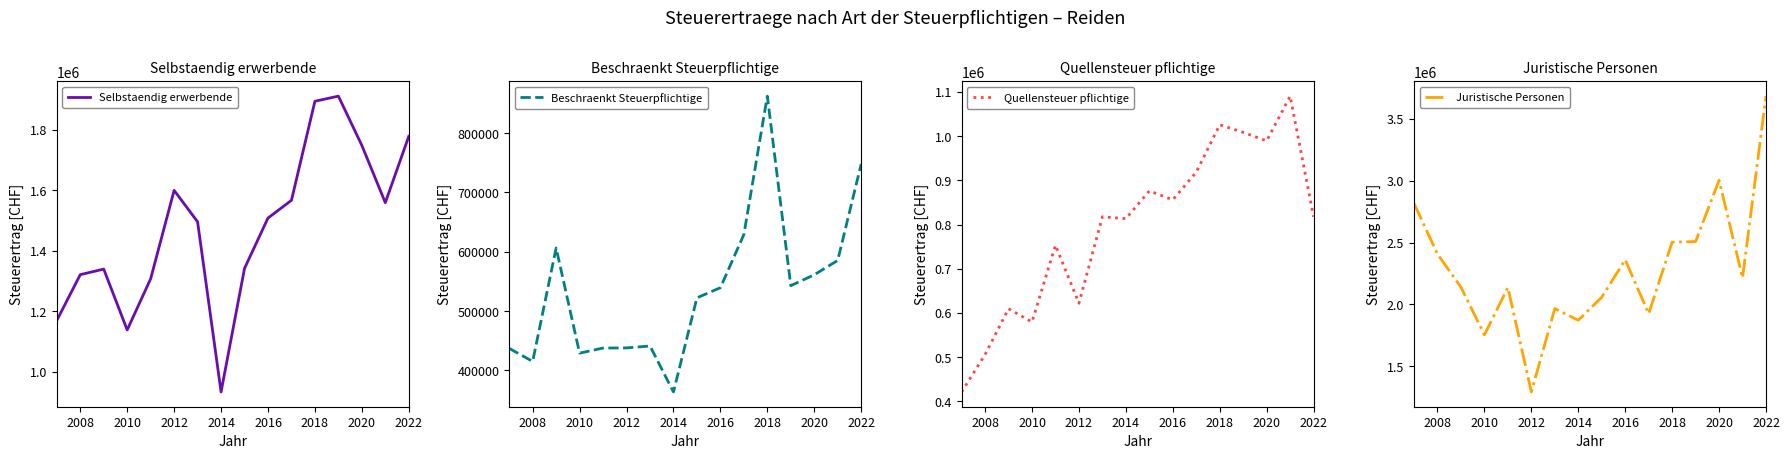

True or false: Selbstaendig erwerbende and Quellensteuer pflichtige cross at least once.

False